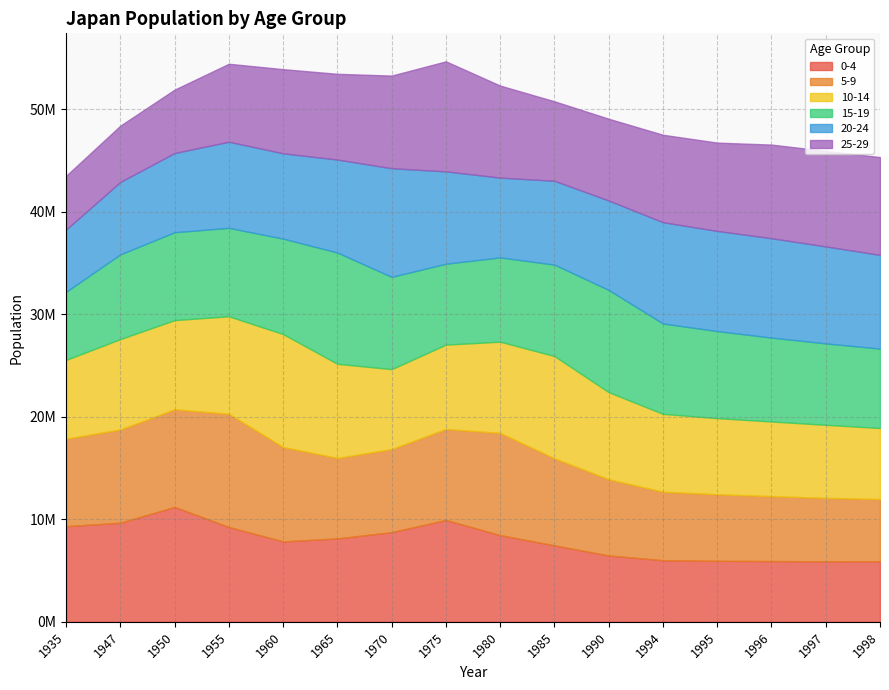

Between 1965 and 1970, which series saw the biggest shift?

15-19